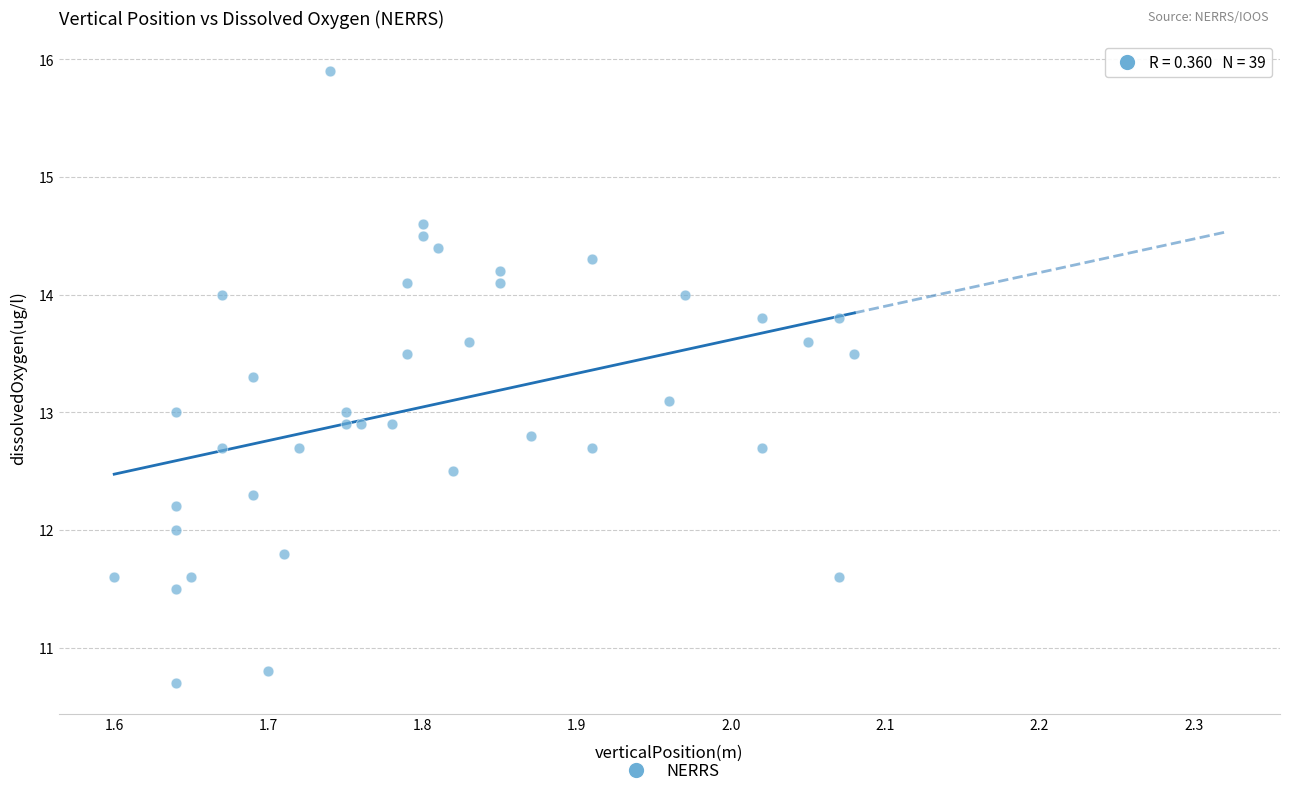

What is the range of X values (max minus min)?

0.5